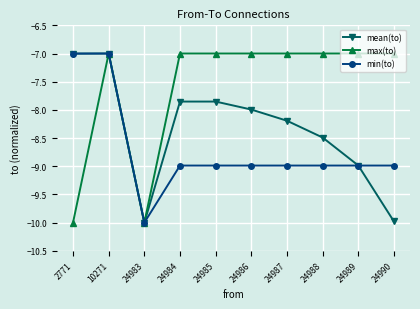

Which series changed the most between 24988 and 24989?

mean(to)